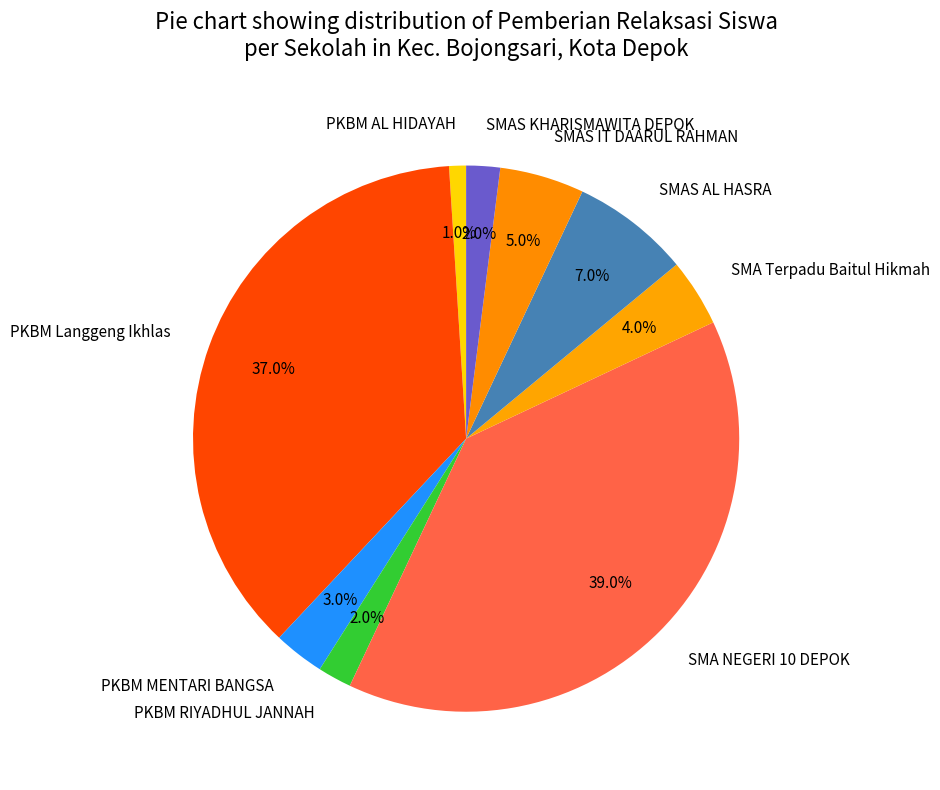

Is it true that SMAS IT DAARUL RAHMAN is 5% of the pie?

True